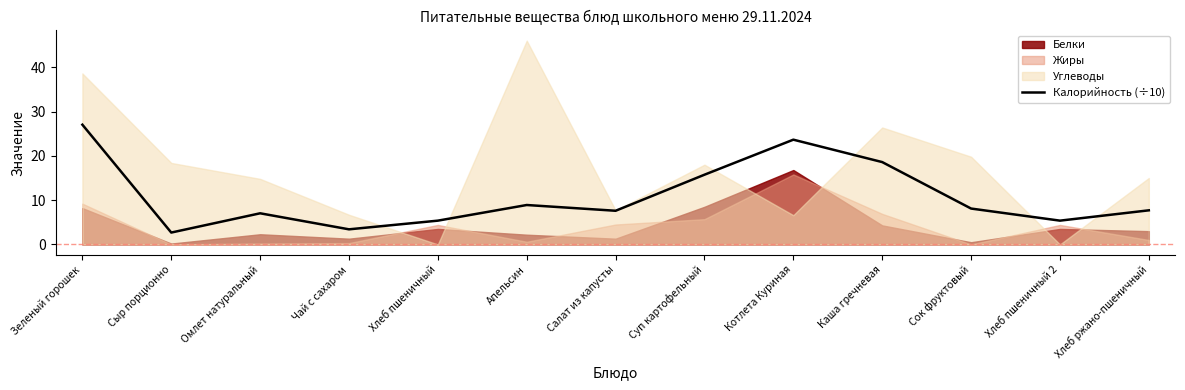

Reading left to right, extract all data points from this chart.

27.0	2.7	7.0	3.4	5.4	8.9	7.6	15.7	23.6	18.6	8.1	5.4	7.7